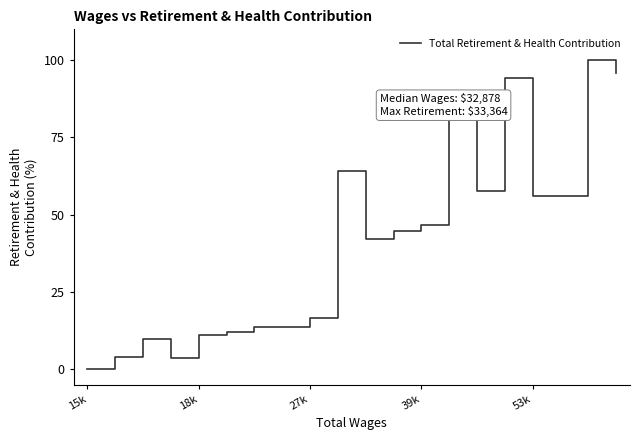

What is the greatest value displayed?

100.0